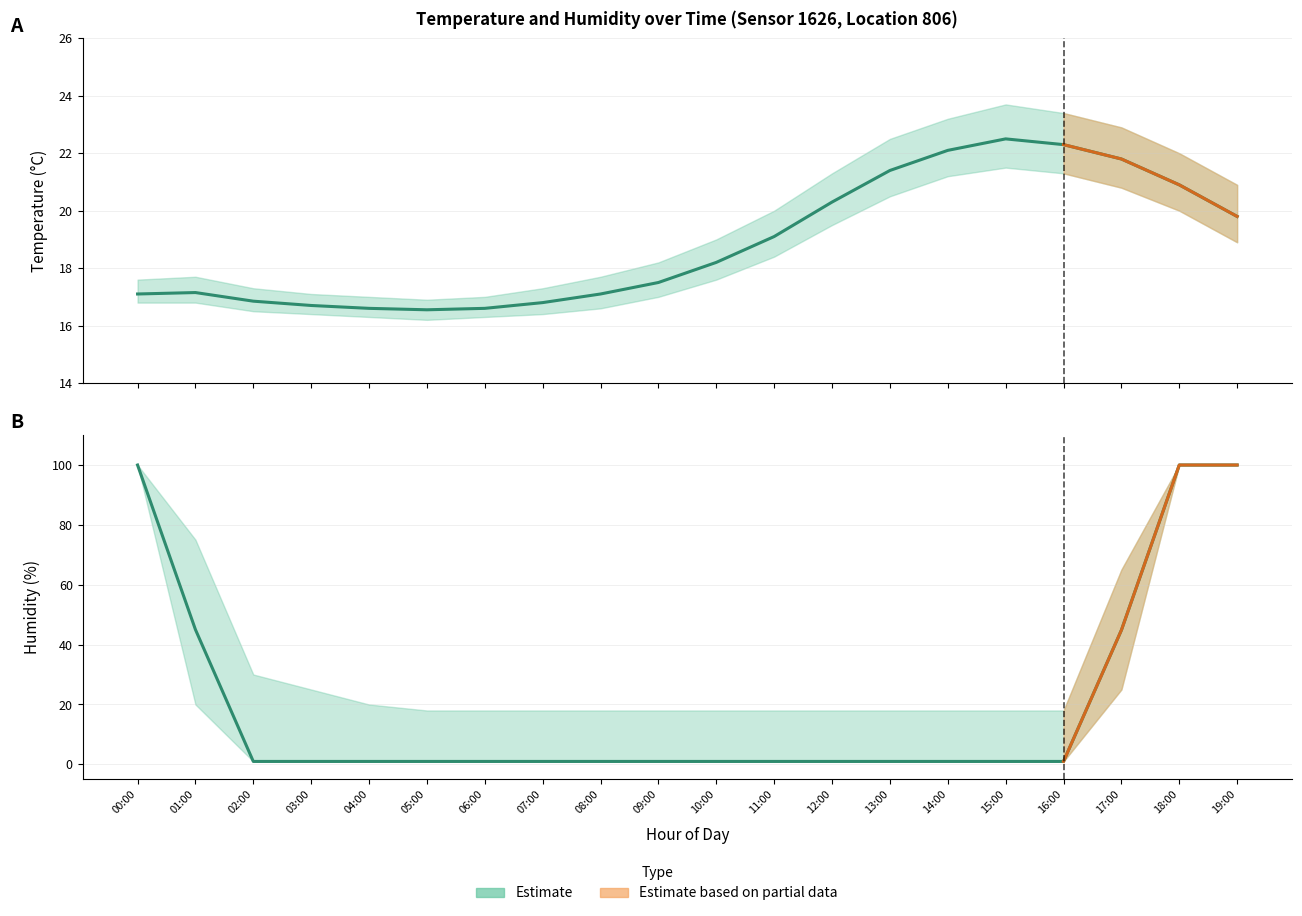

The value of Humidity estimate at 14:00 is 1.8. True or false?

False